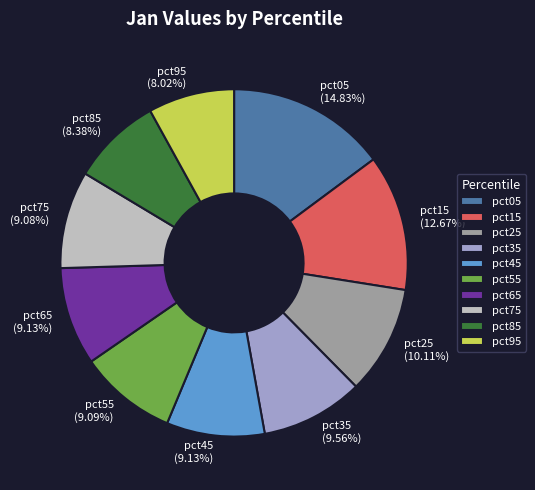

To the nearest percent, what is the difference between the pct55 and pct25 slice percentages?

1%